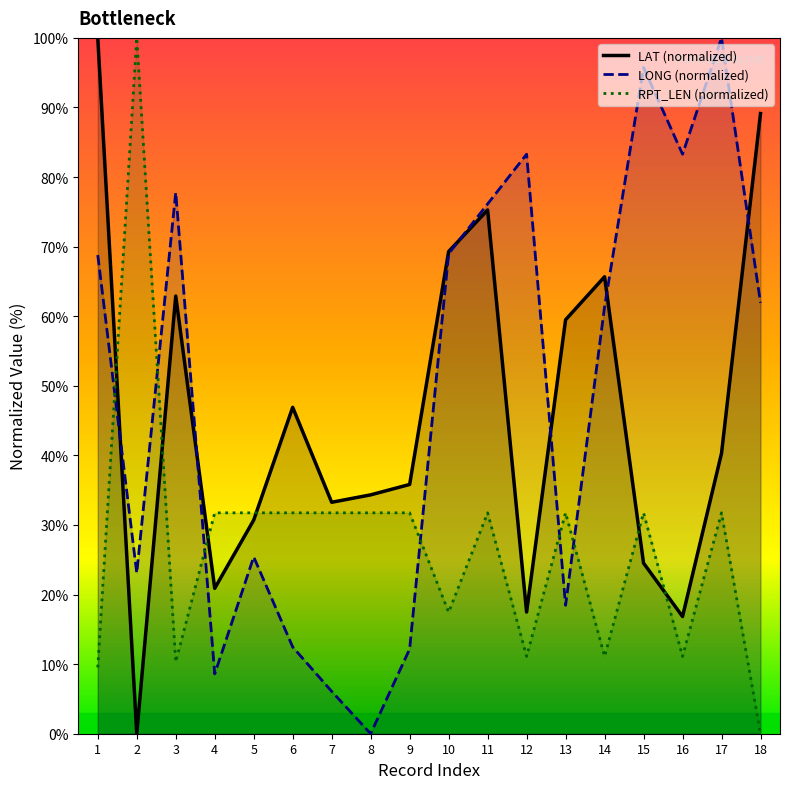

Count the number of data series in this chart.

3